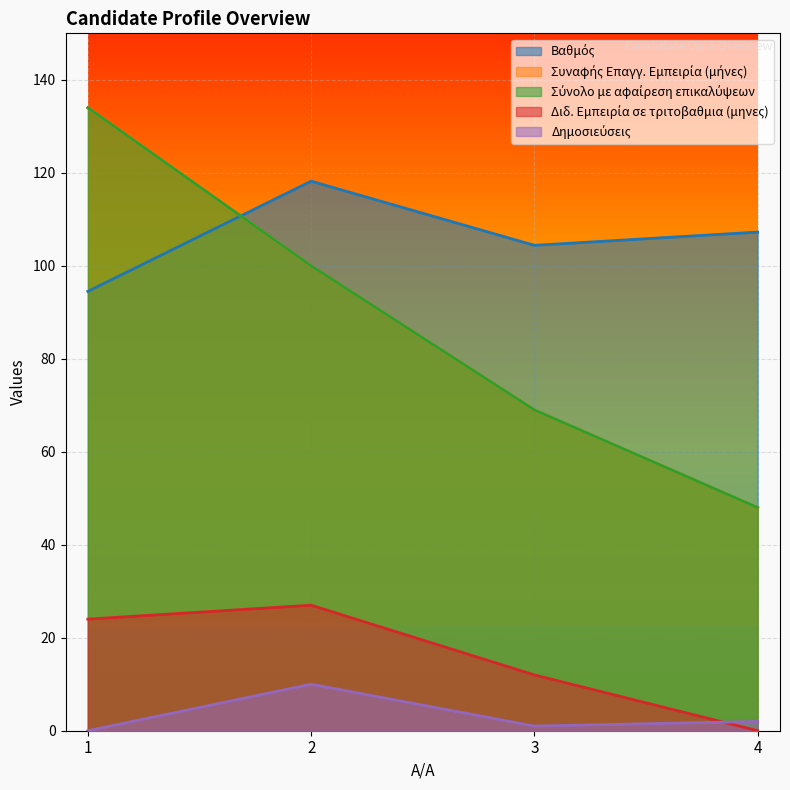

At which category does Βαθμός reach its first local peak?

2